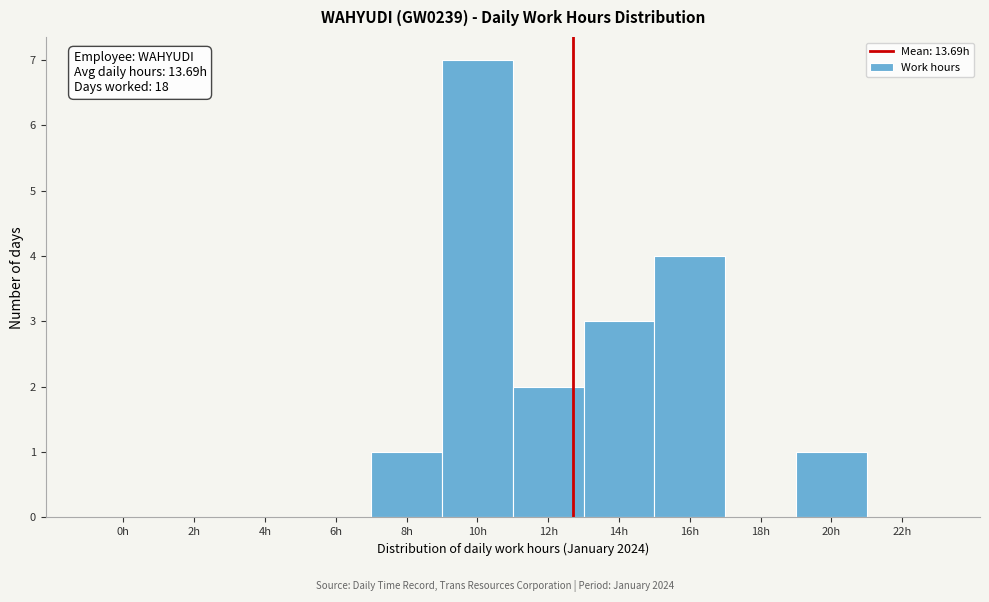

Reading left to right, list all the values displayed in this chart.

0h=0	2h=0	4h=0	6h=0	8h=1	10h=7	12h=2	14h=3	16h=4	18h=0	20h=1	22h=0